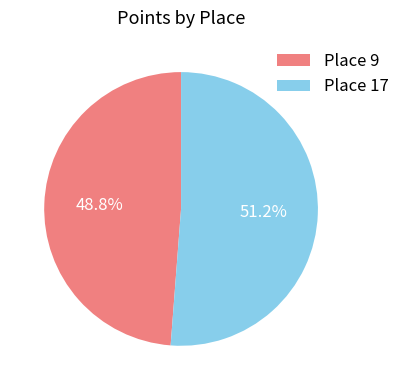

Is Place 17 the majority of the pie?

Yes